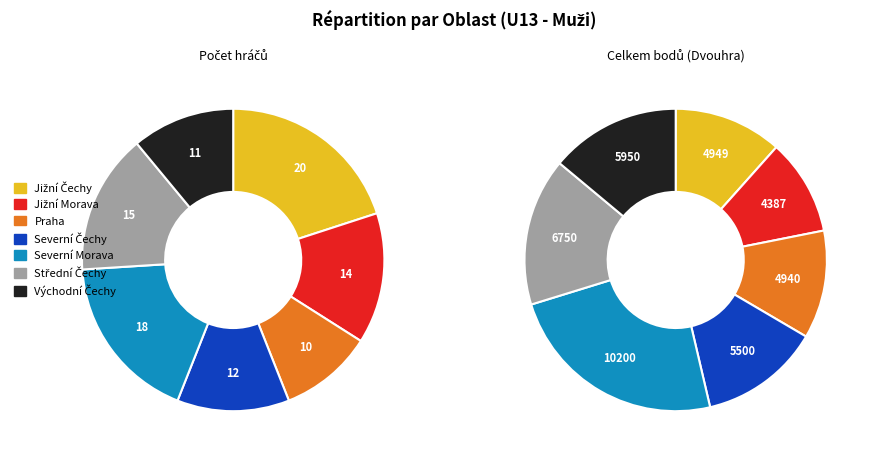

Is the sum of Jižní Čechy and Střední Čechy greater than half?

No